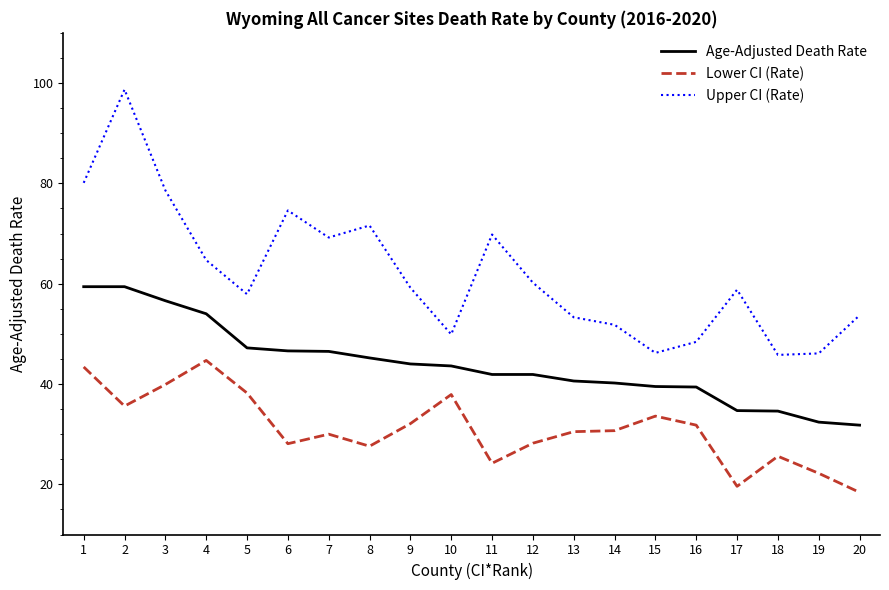

Rank the series at 18 from lowest to highest value.

Lower CI (Rate), Age-Adjusted Death Rate, Upper CI (Rate)